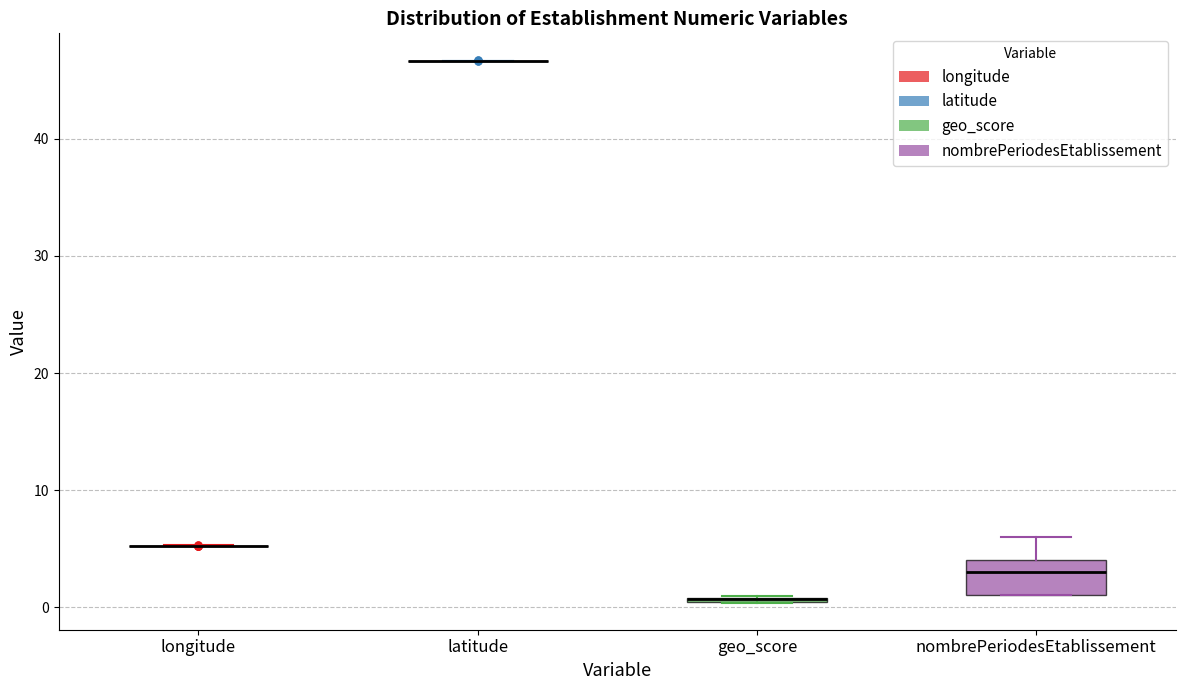

Which box is the tallest, from its lower edge to its upper edge?

nombrePeriodesEtablissement